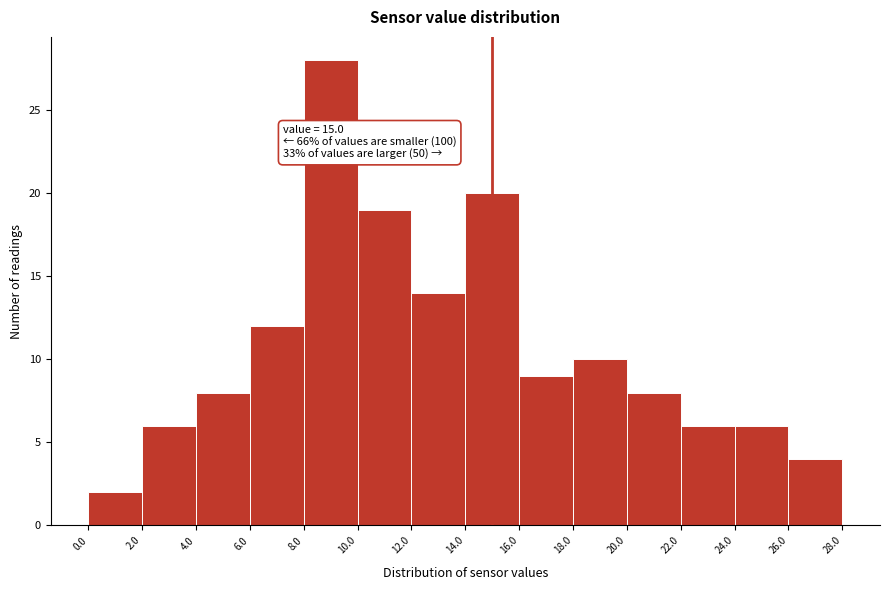

Over which range of the x-axis is the bar tallest?

8.0 to 10.0